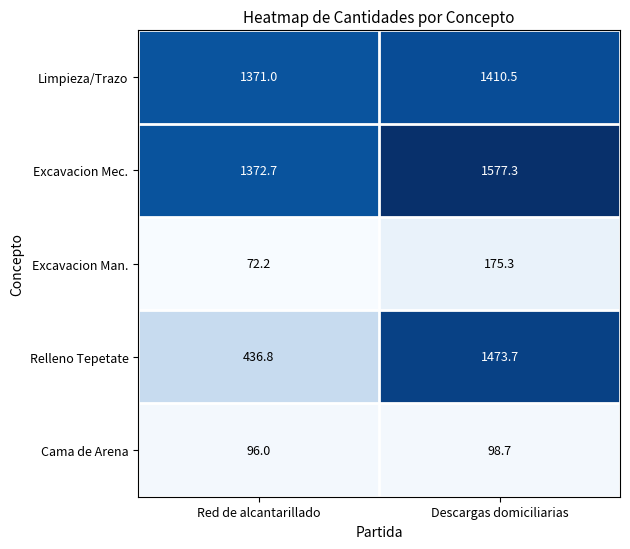

Reading right to left, list all the values displayed in this chart.

Limpieza/Trazo: 1410.5	1371.0
Excavacion Mec.: 1577.3	1372.7
Excavacion Man.: 175.3	72.2
Relleno Tepetate: 1473.7	436.8
Cama de Arena: 98.7	96.0